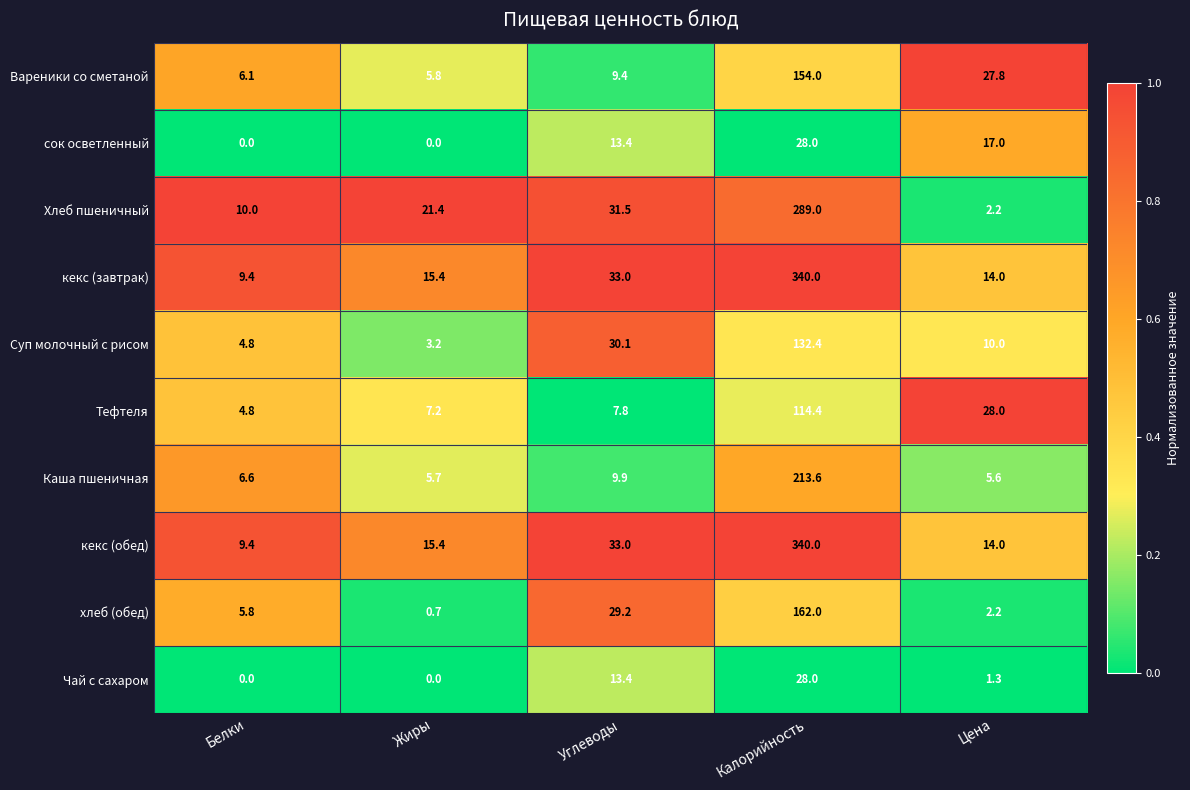

What is the difference between the second highest and second lowest values in the сок осветленный series?

17.0